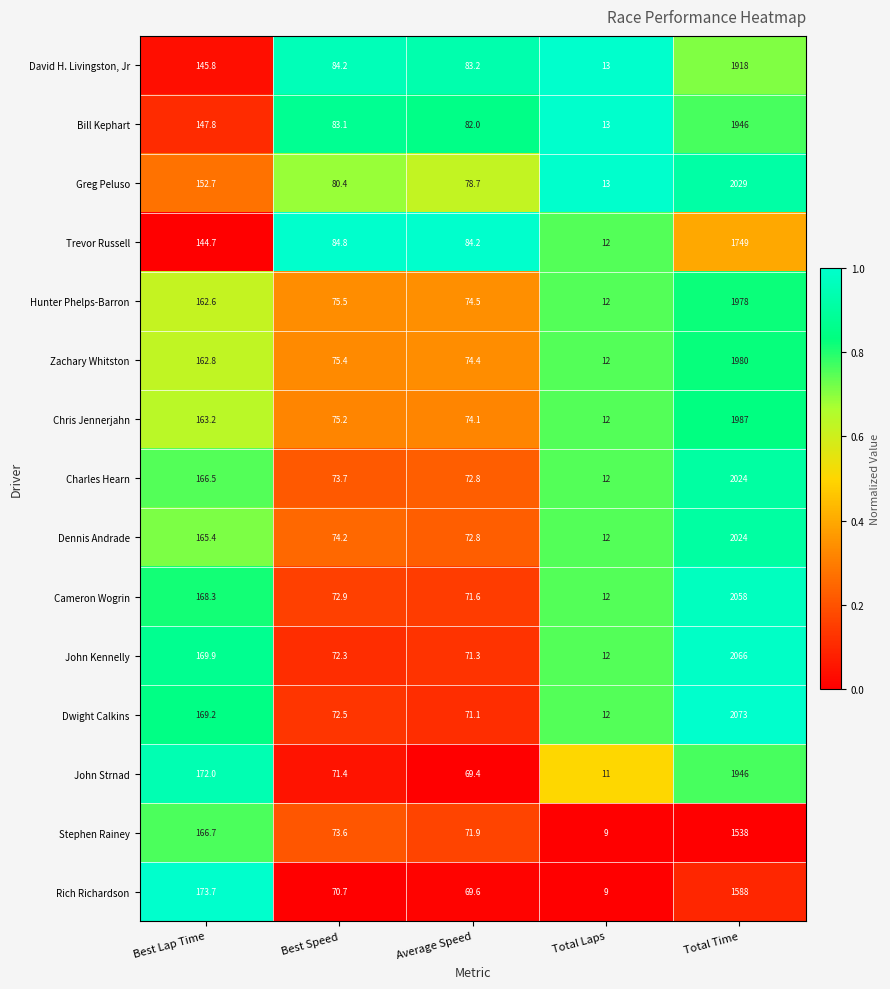

List the labels in order of Bill Kephart value, smallest first.

Total Laps, Average Speed, Best Speed, Best Lap Time, Total Time